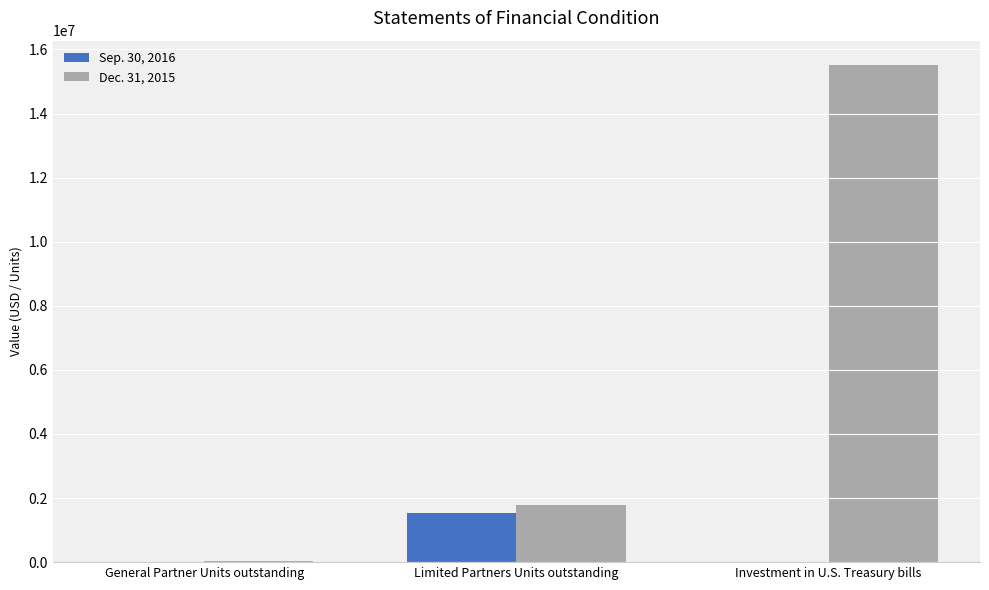

What is the sum of all Sep. 30, 2016 values?

1554727.9